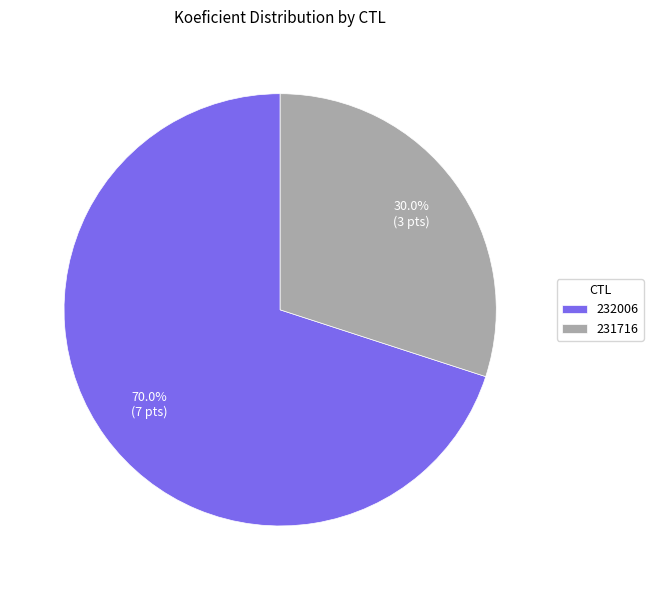

Combined, what portion of the pie is 232006 and 231716?

100.0%